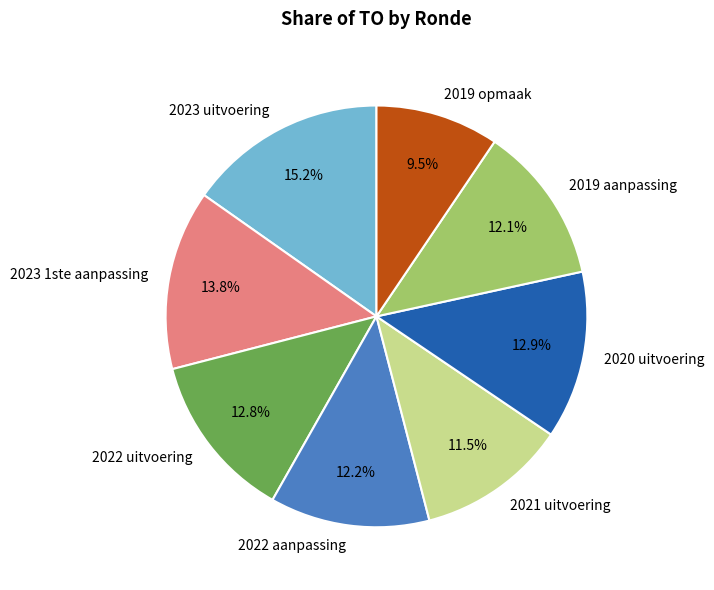

Is 2023 1ste aanpassing the majority of the pie?

No